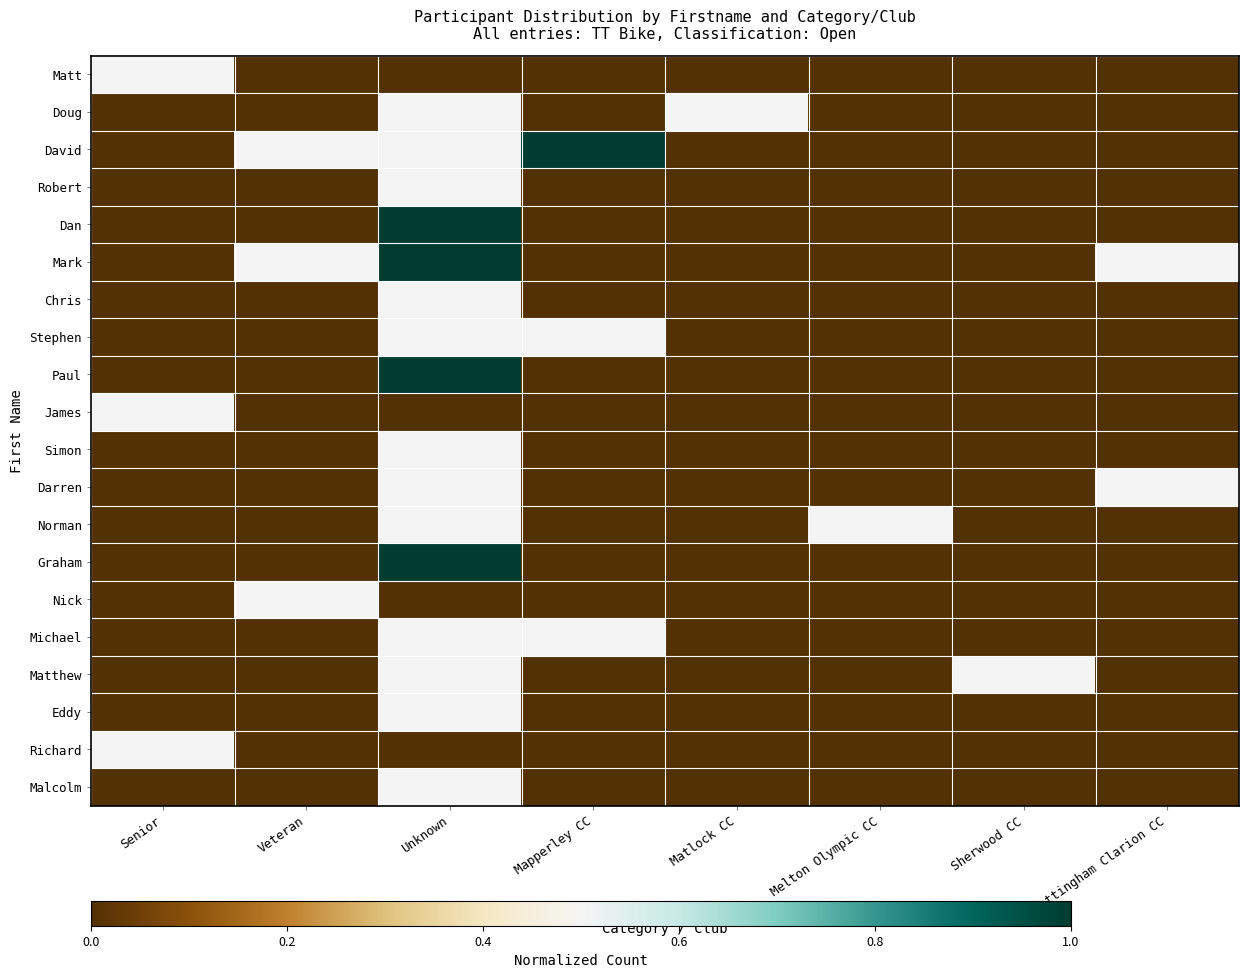

Which category has the lowest value across all series?

Veteran